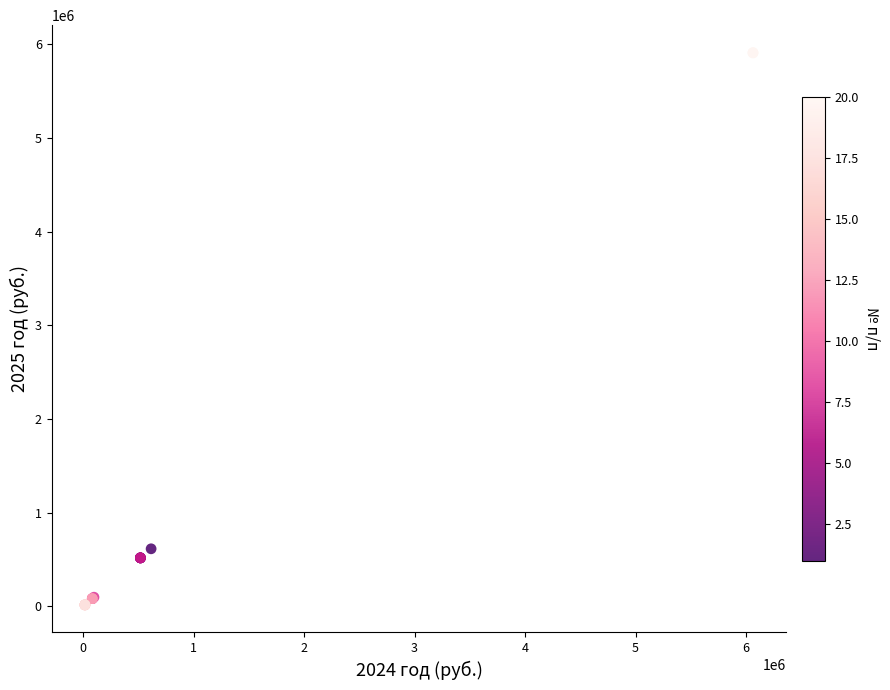

What Y value in the scatter plot is closest to 2962387?

613611